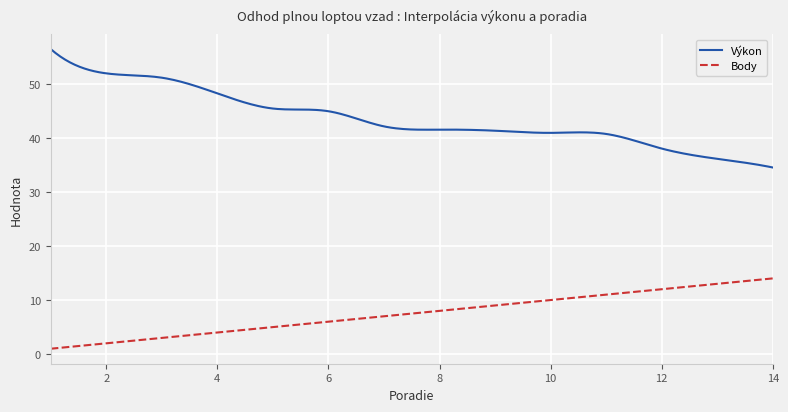

Does the chart have visible grid lines?

Yes